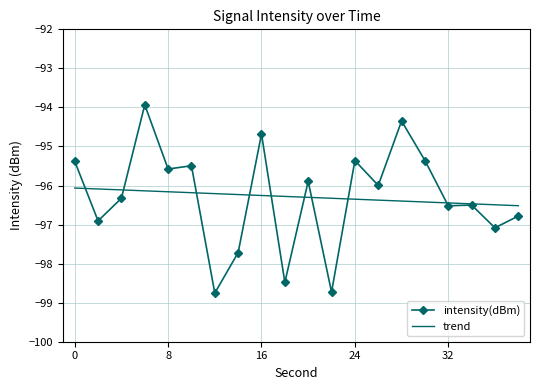

What is the greatest value displayed?

-93.9